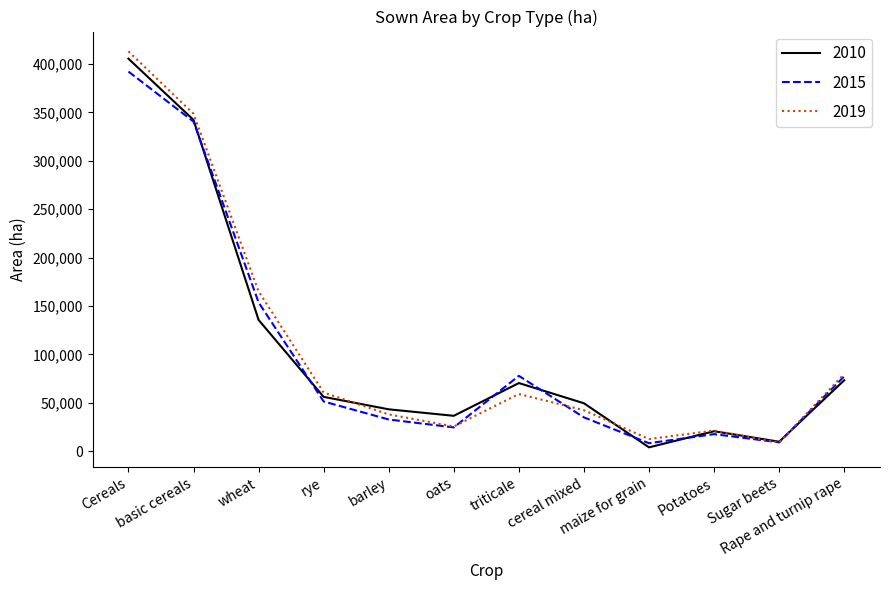

Where is the first local maximum for 2015?

triticale